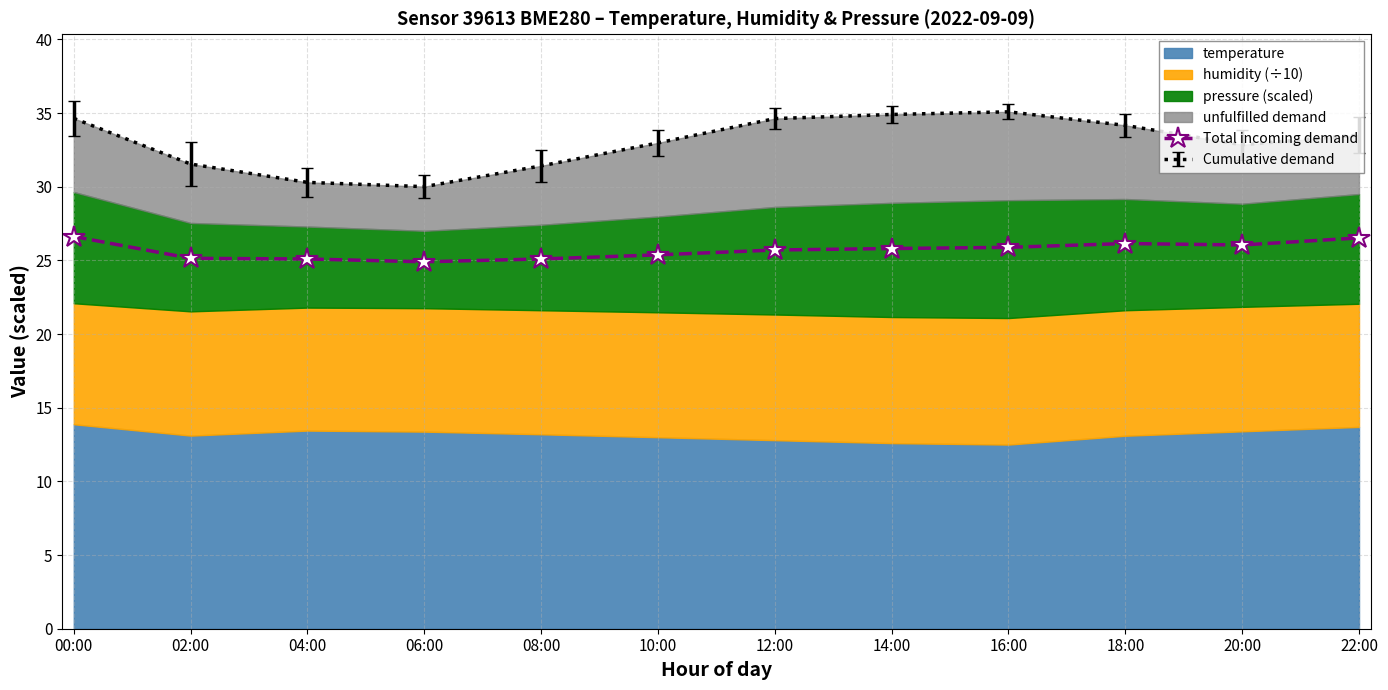

What is the value of the 10th point from the left?

26.1